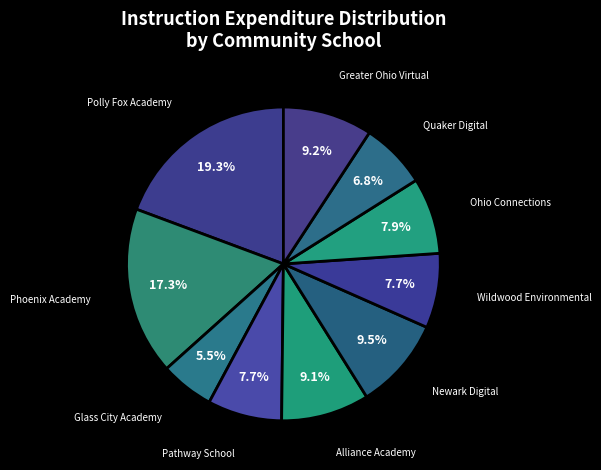

Count the number of slices in the pie.

10